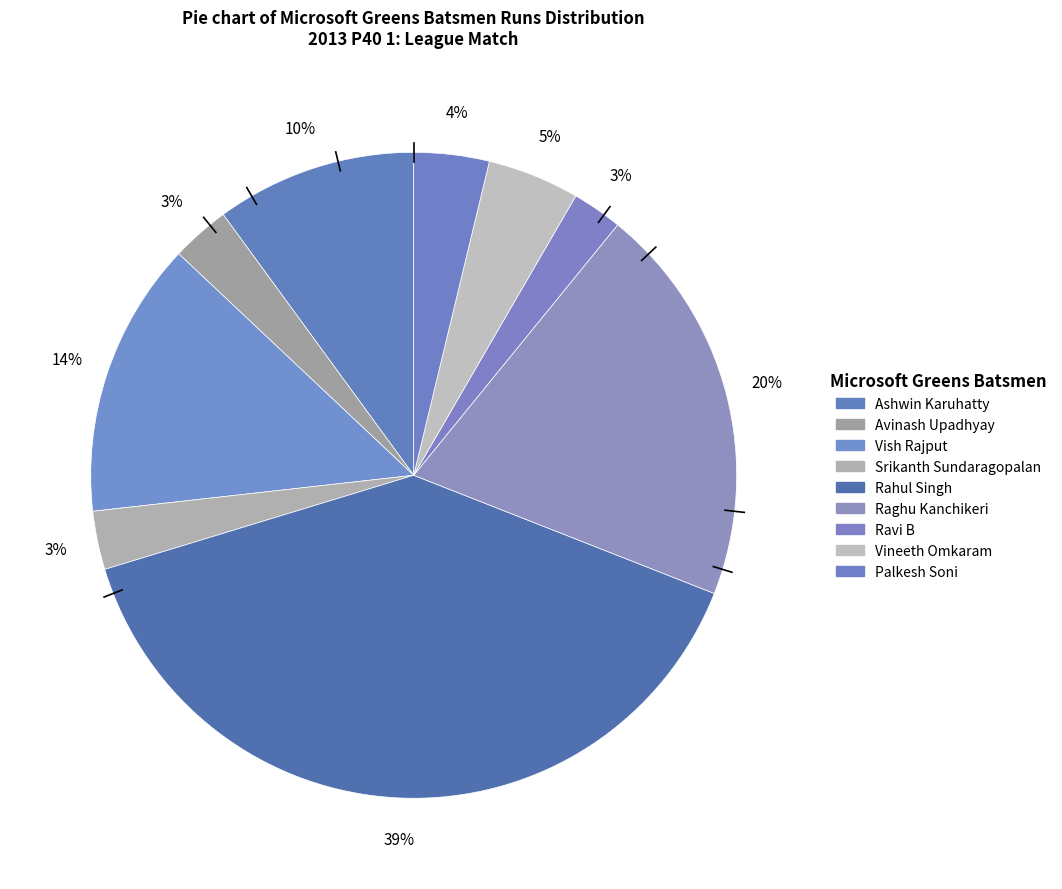

How many segments does this pie chart have?

9